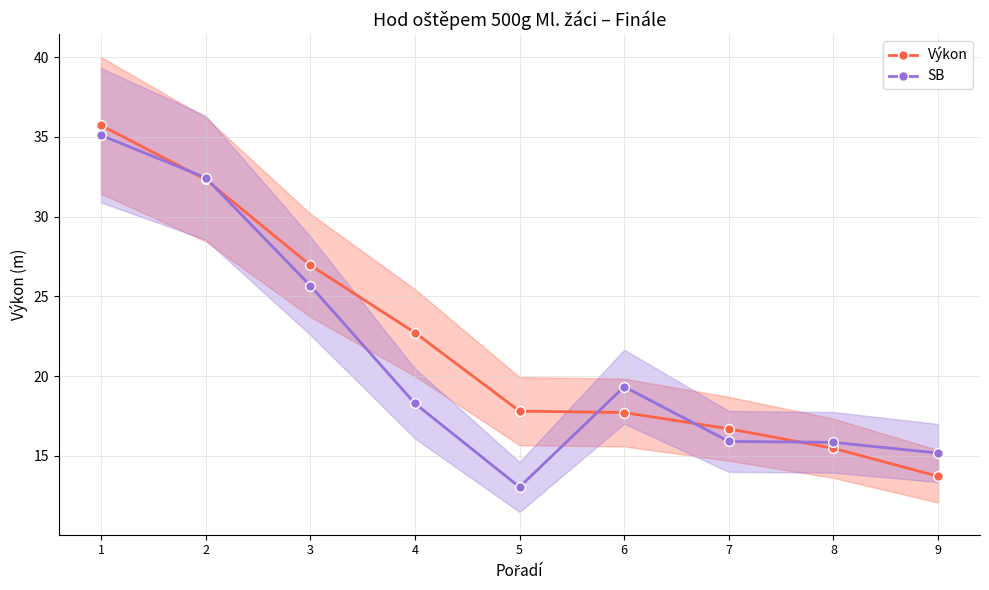

True or false: Výkon has more than 2 interior local peaks.

False